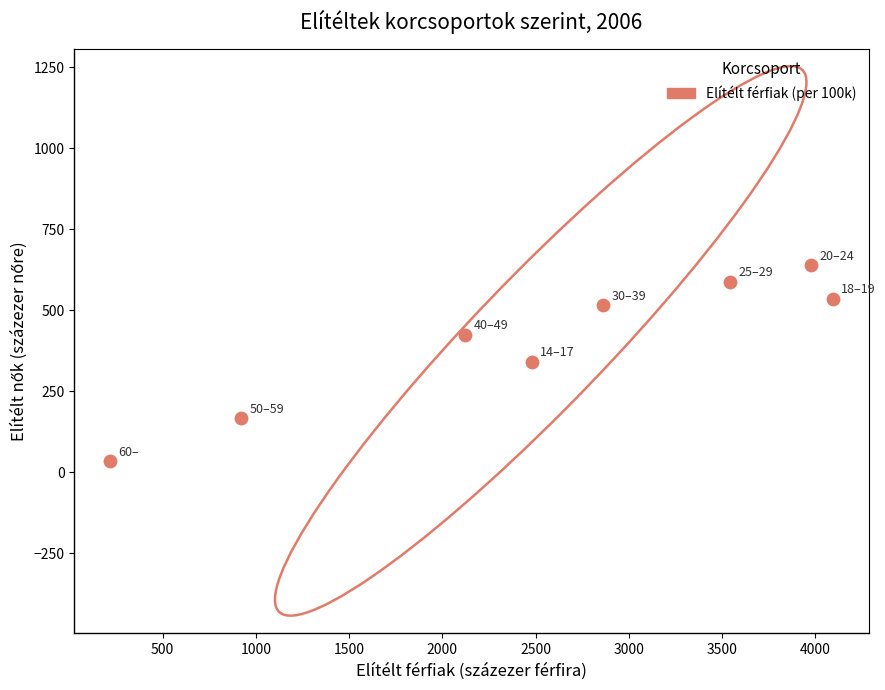

What is the average X value?

2527.1